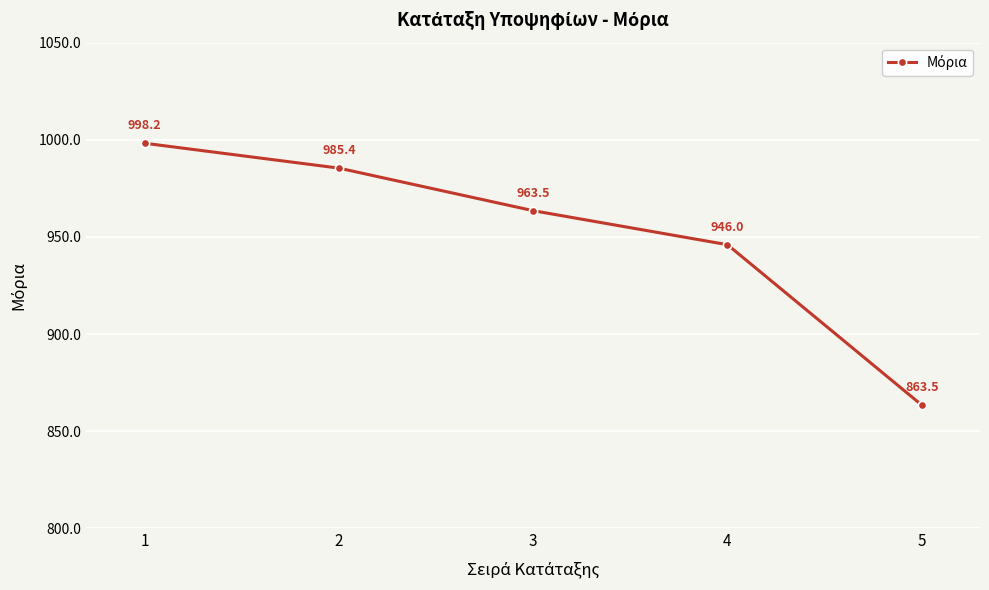

Which category has the highest value across all series?

1